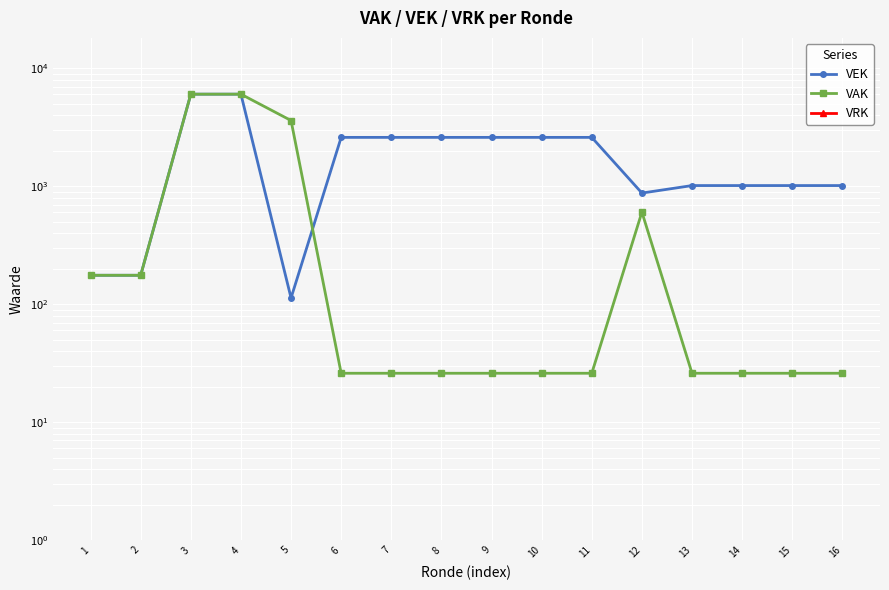

What is the difference between the highest and lowest values at 10?

2597